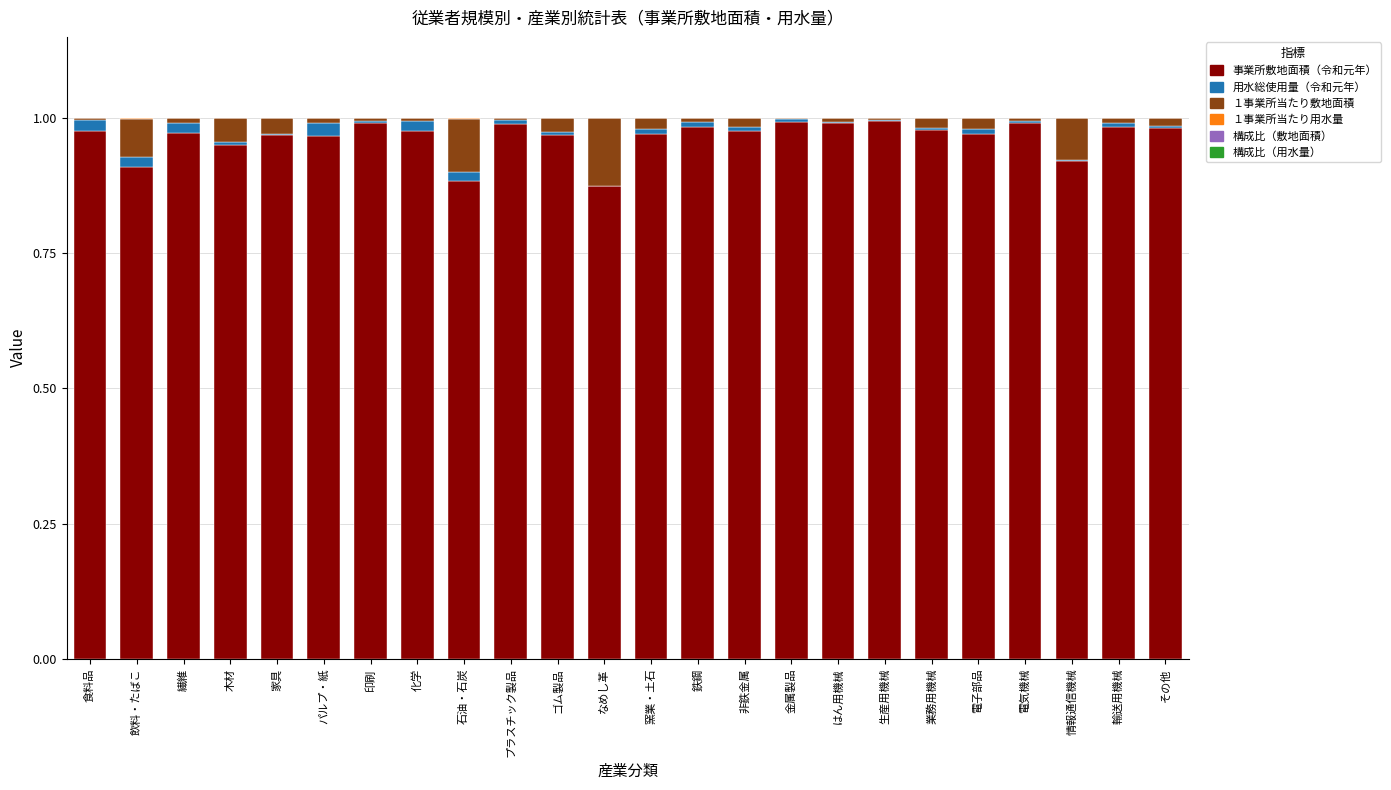

The 事業所敷地面積（令和元年） series shows 1.0 at 生産用機械. True or false?

True